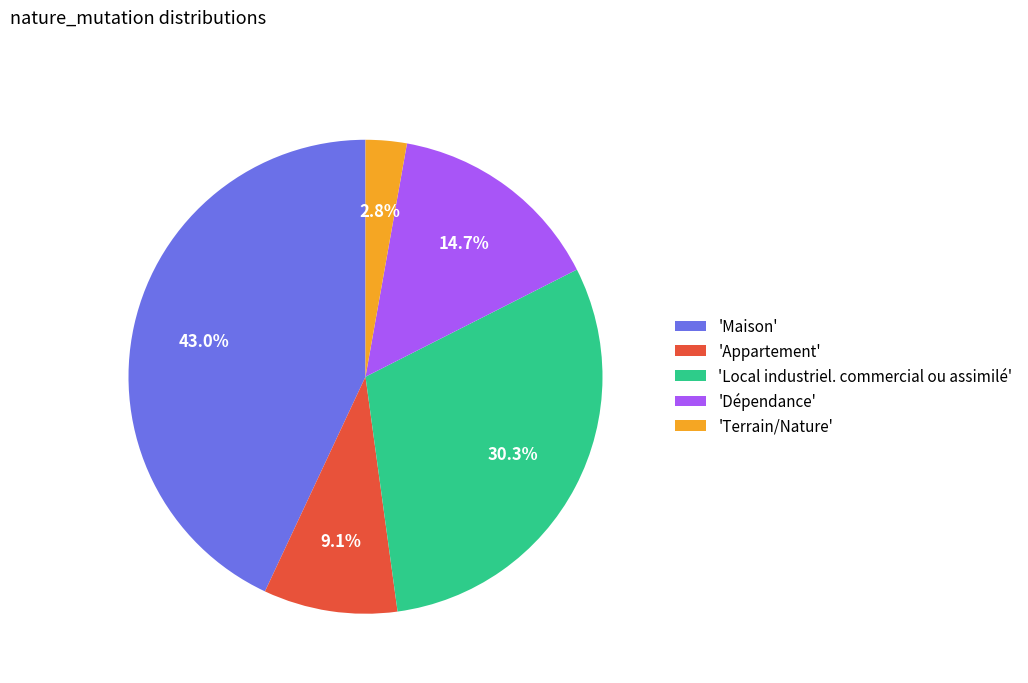

Rank the categories by value from lowest to highest.

'Terrain/Nature', 'Appartement', 'Dépendance', 'Local industriel. commercial ou assimilé', 'Maison'